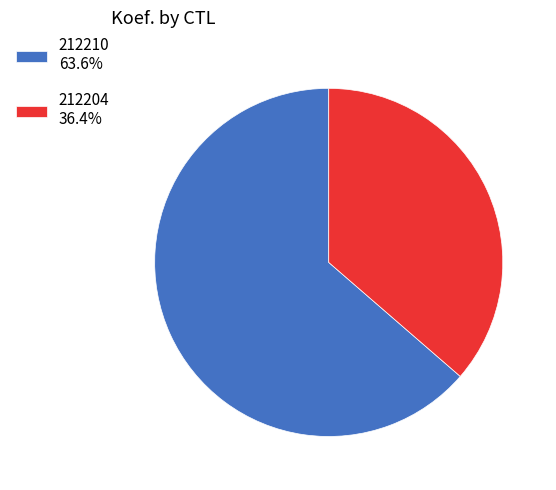

How many segments does this pie chart have?

2